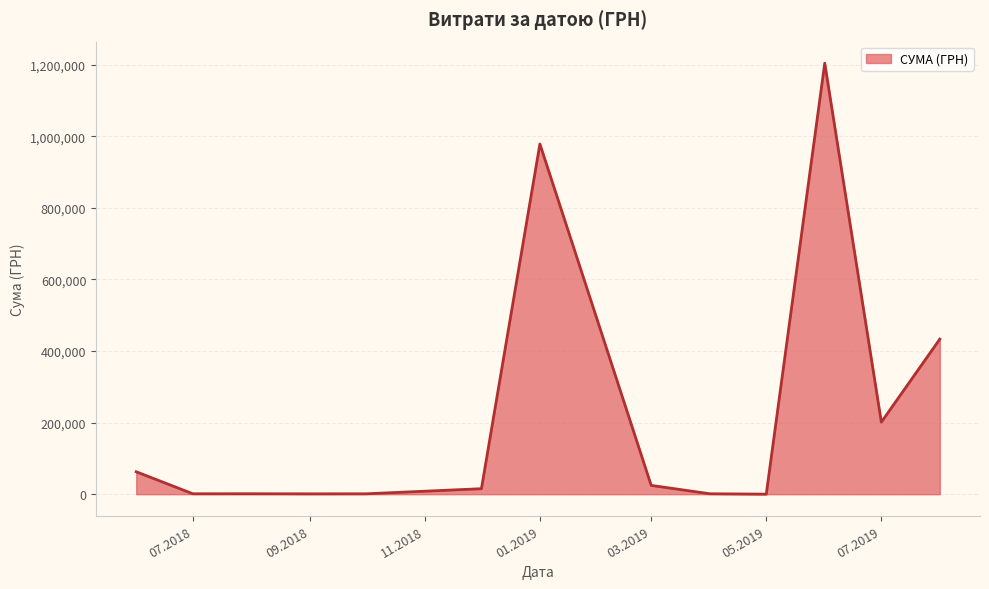

What is the greatest value displayed?

1204251.0